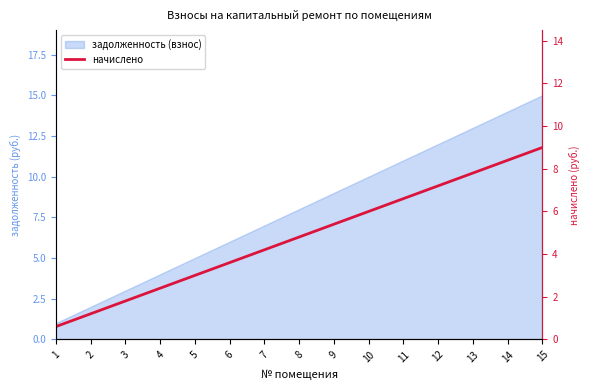

Where does the data first go above 4?

7